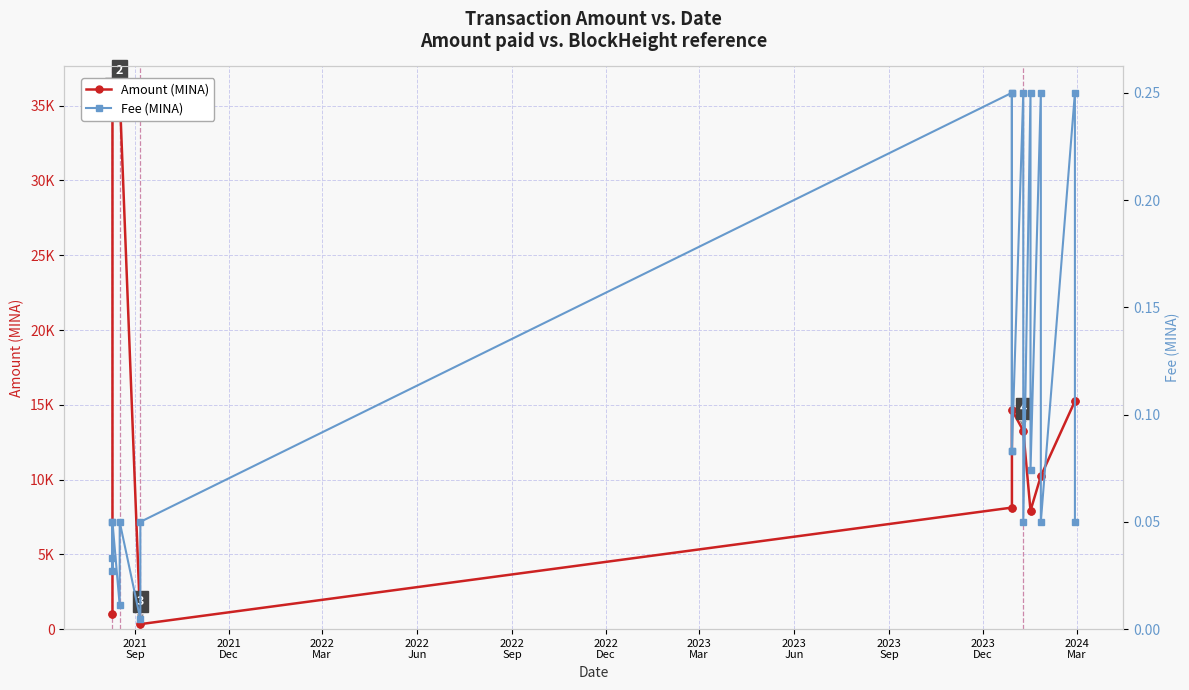

How many data points does each series have?

20